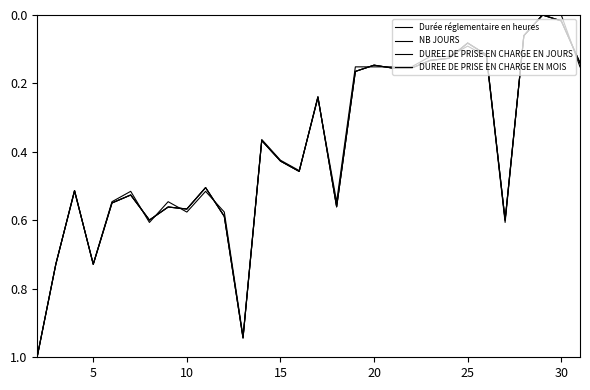

What is the difference between the second highest and second lowest values in the DUREE DE PRISE EN CHARGE EN MOIS series?

0.9